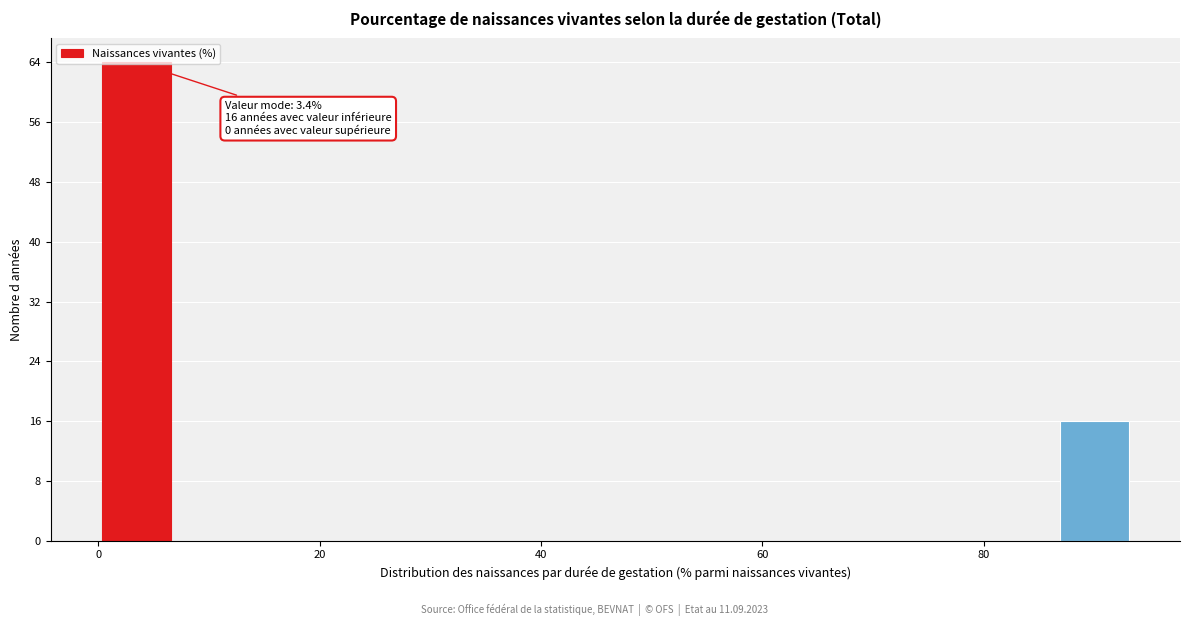

Around what value on the x-axis is the tallest bar? Give the approximate position of its centre, as read against the axis.

4